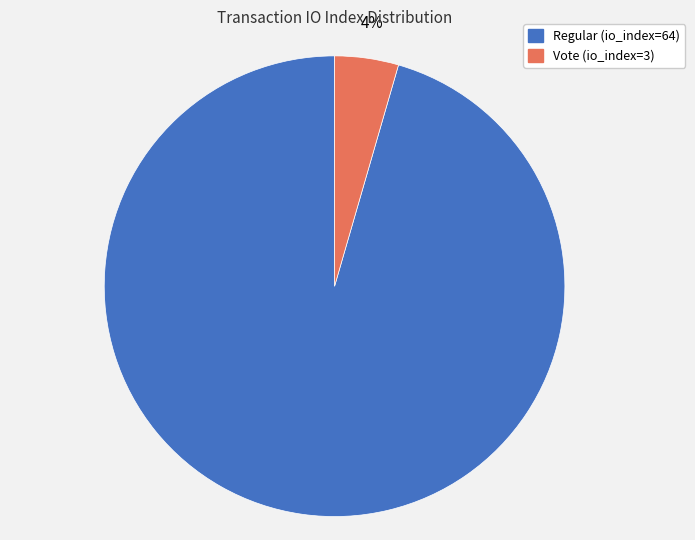

Is it true that Regular (io_index=64) is 88% of the pie?

False